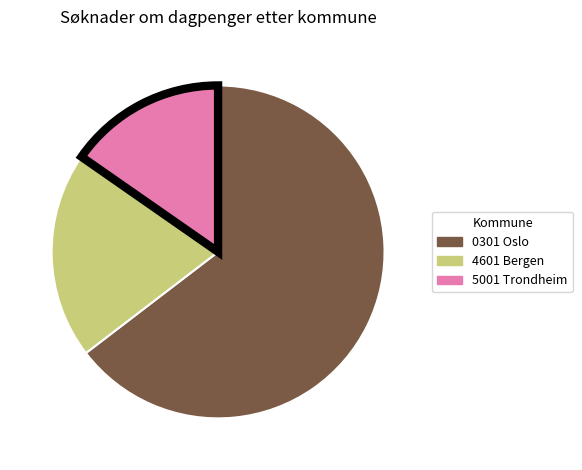

How many segments does this pie chart have?

3